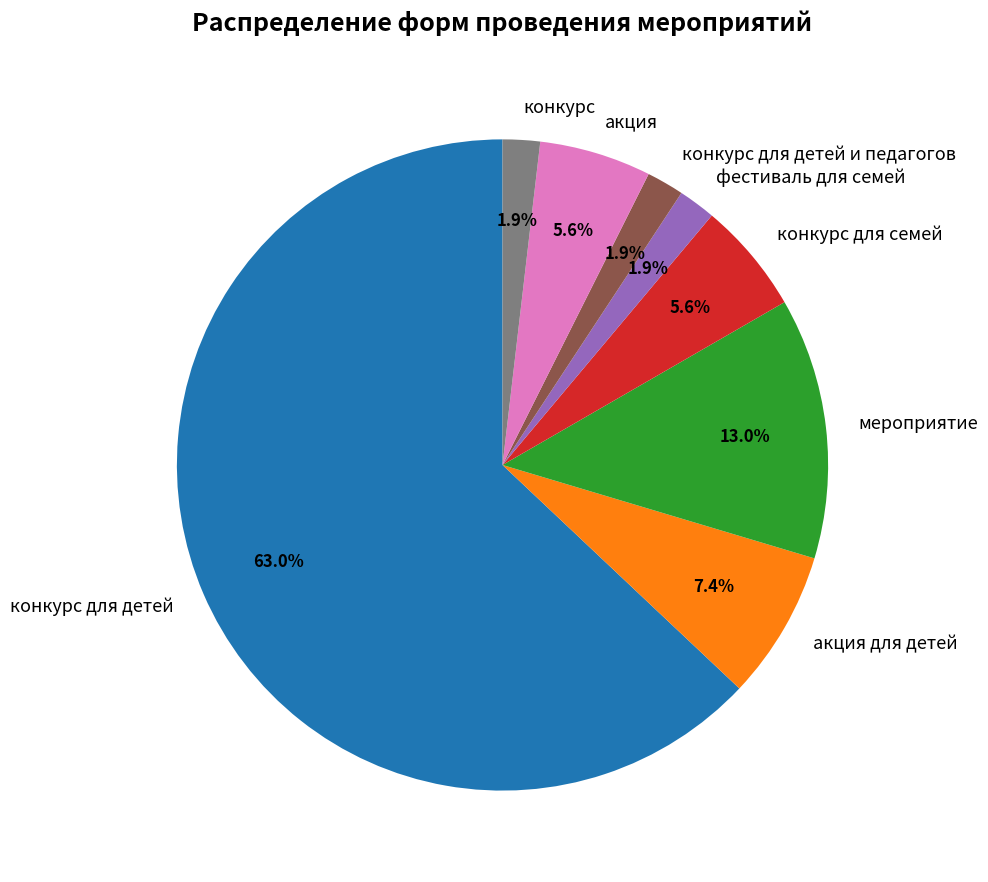

To the nearest percent, what is the average slice percentage?

12%